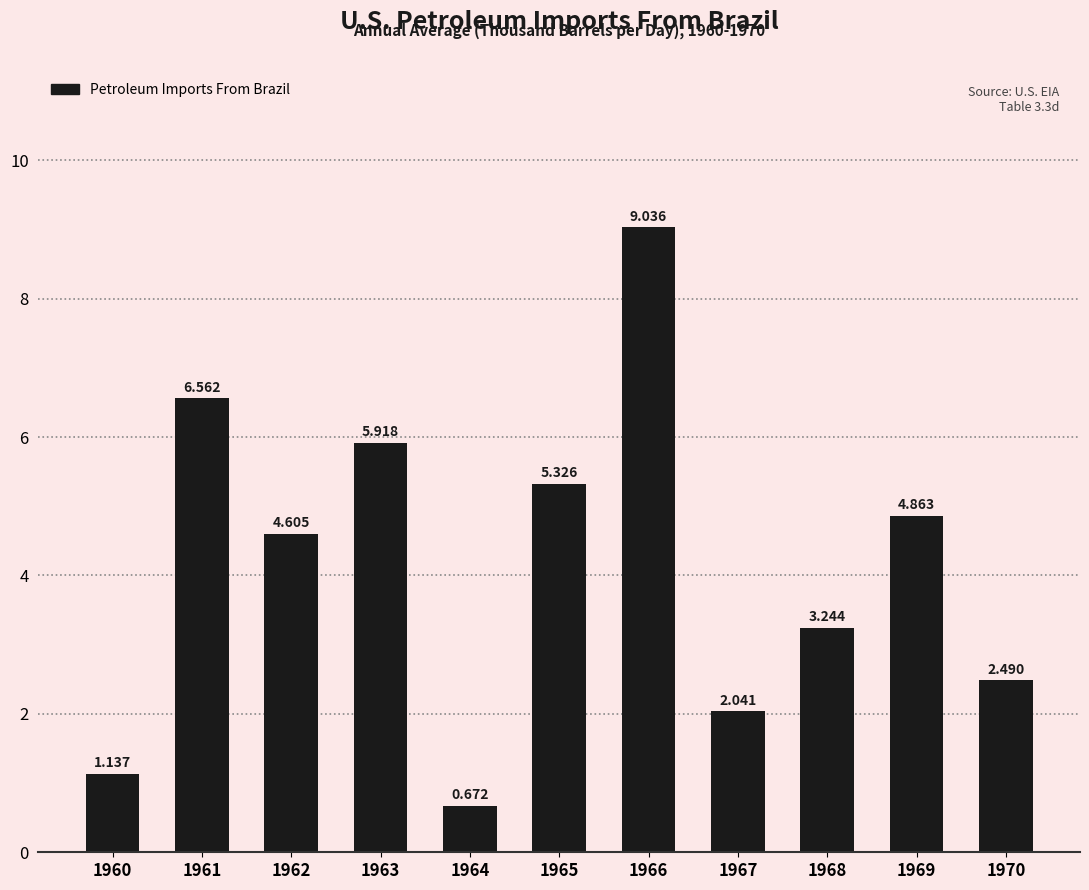

Does the chart contain stacked bars?

No